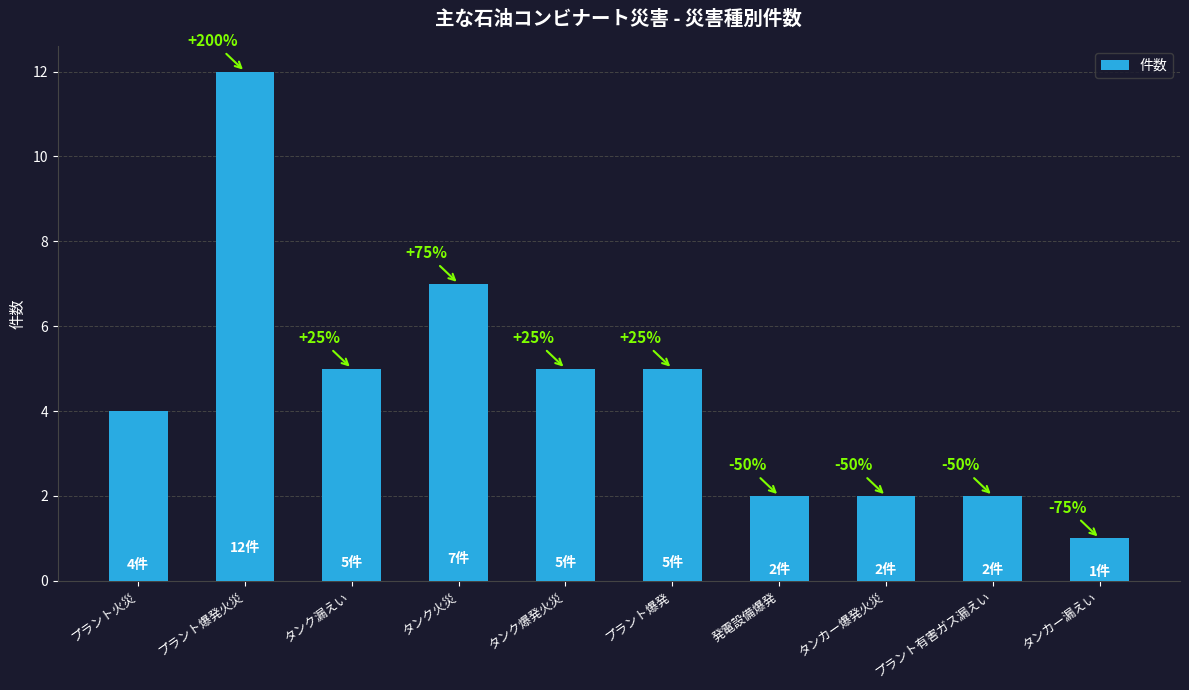

What is the maximum value shown in the chart?

12